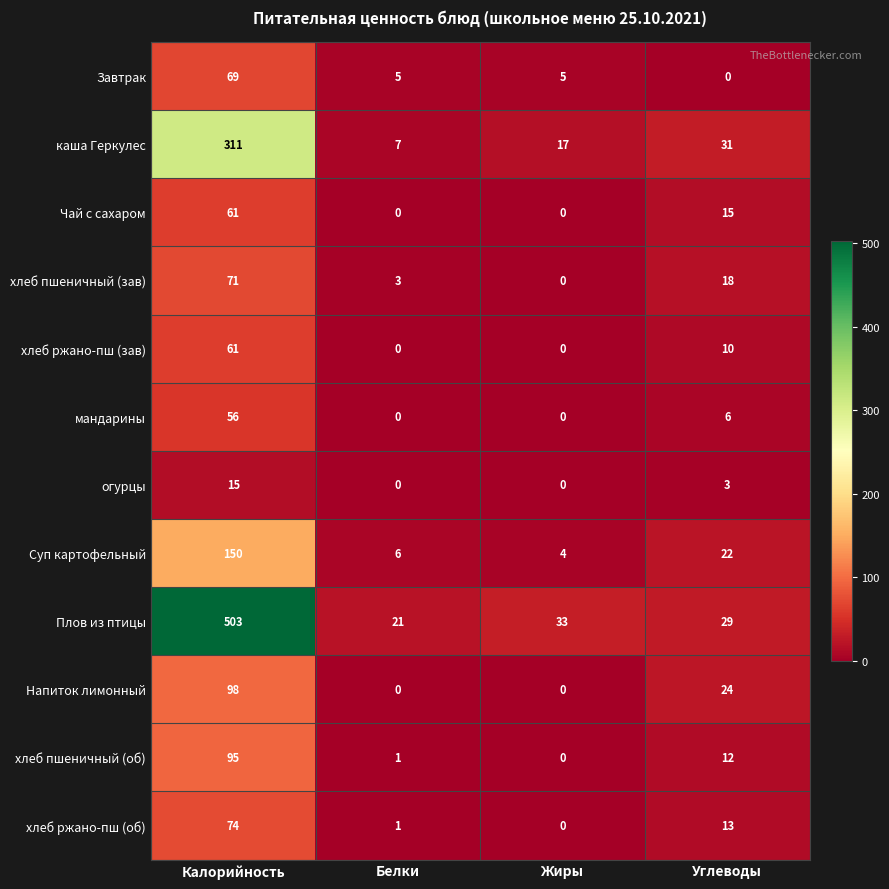

Is it true that хлеб ржано-пш (об) equals 23 at Углеводы?

False